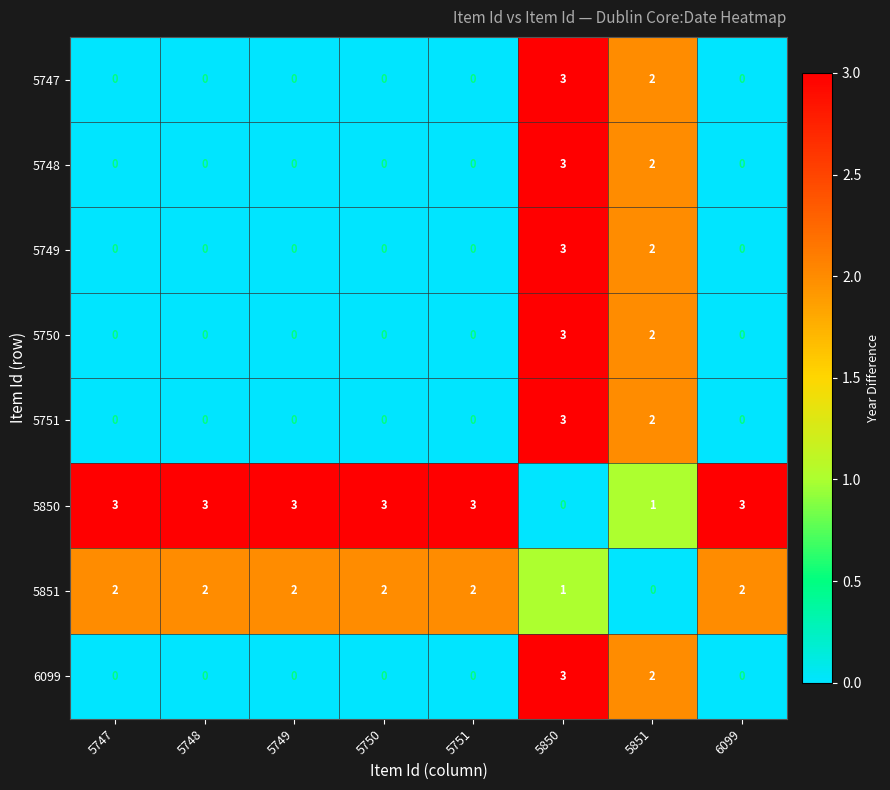

Count the 5748 values in the range 0 to 2.

7